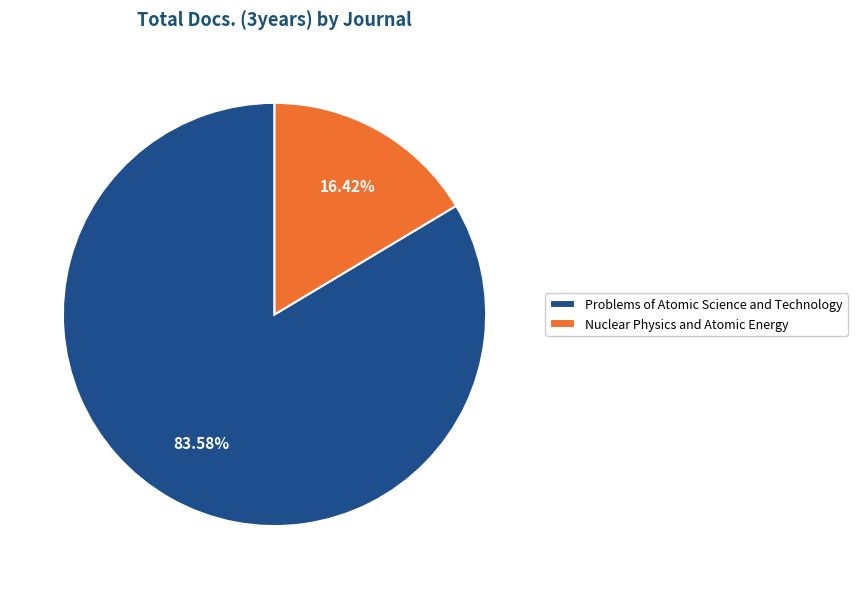

How many segments does this pie chart have?

2